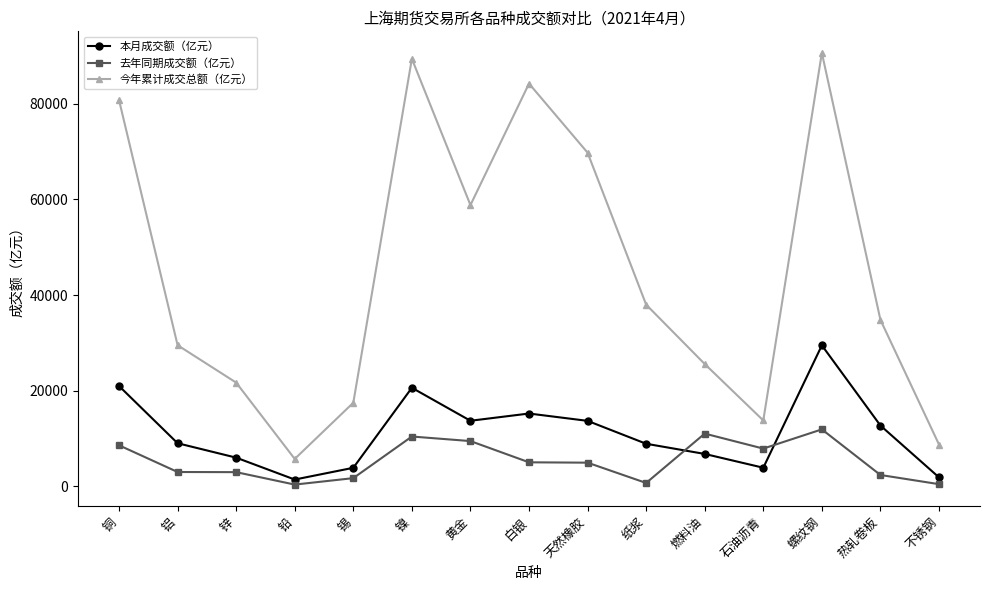

What are all the series names shown in the legend?

本月成交额（亿元）, 去年同期成交额（亿元）, 今年累计成交总额（亿元）